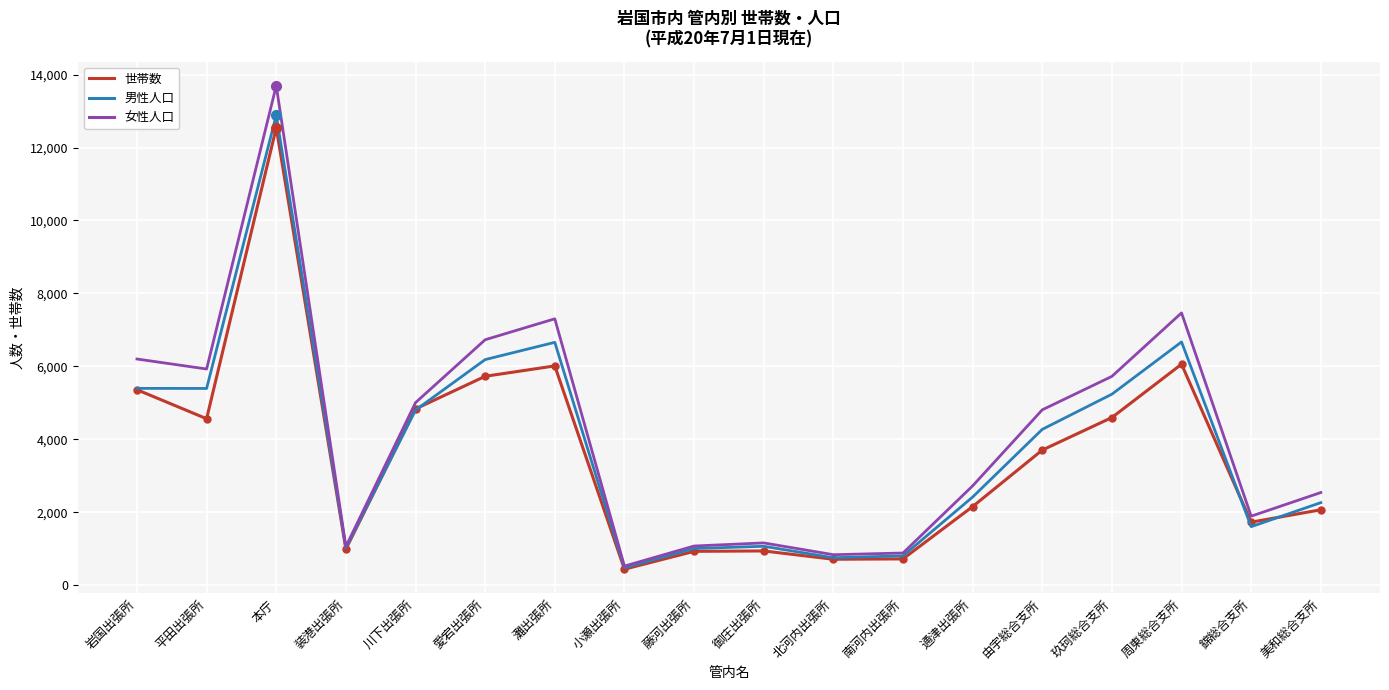

What is the smallest value displayed?

442